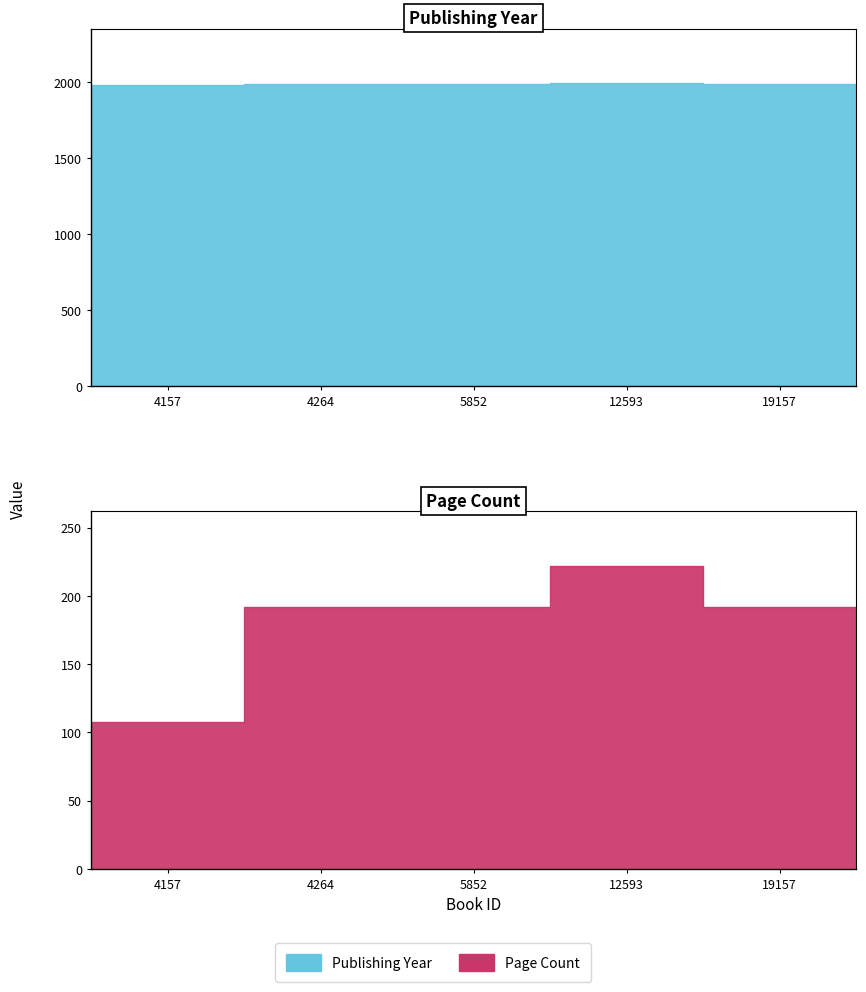

At which category does the chart reach its peak across all series?

12593